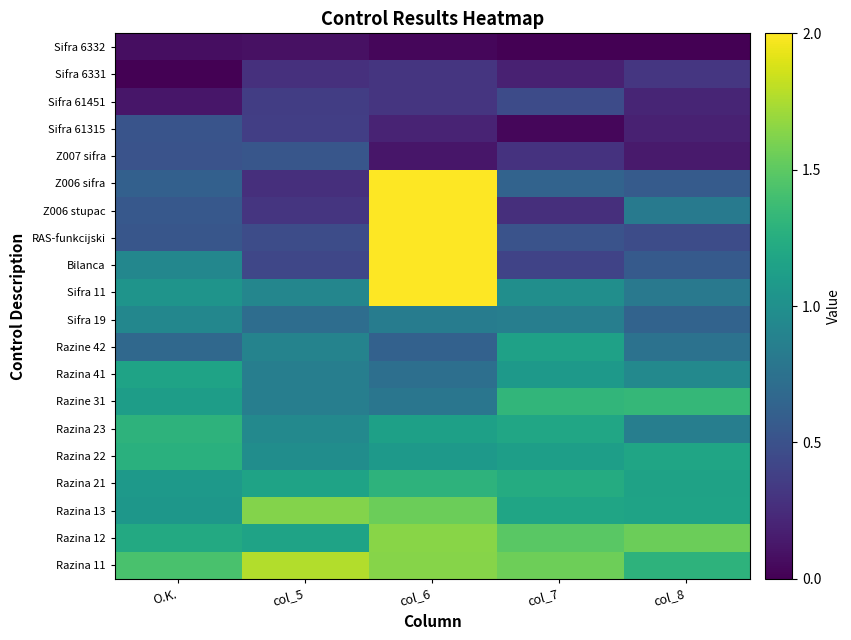

Which label corresponds to the largest value in the chart?

col_6